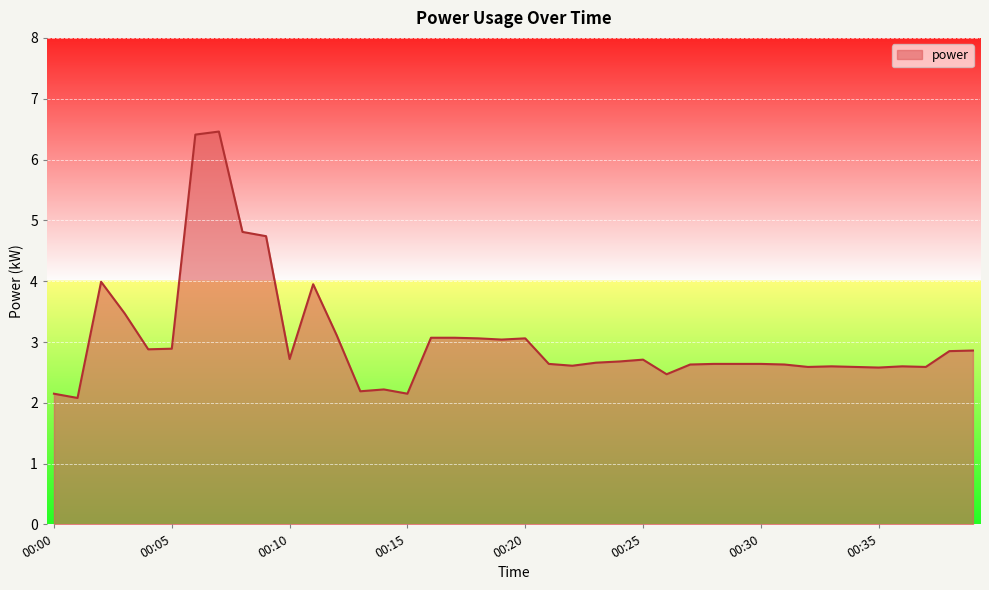

What is the difference between the maximum and minimum values?

4.4